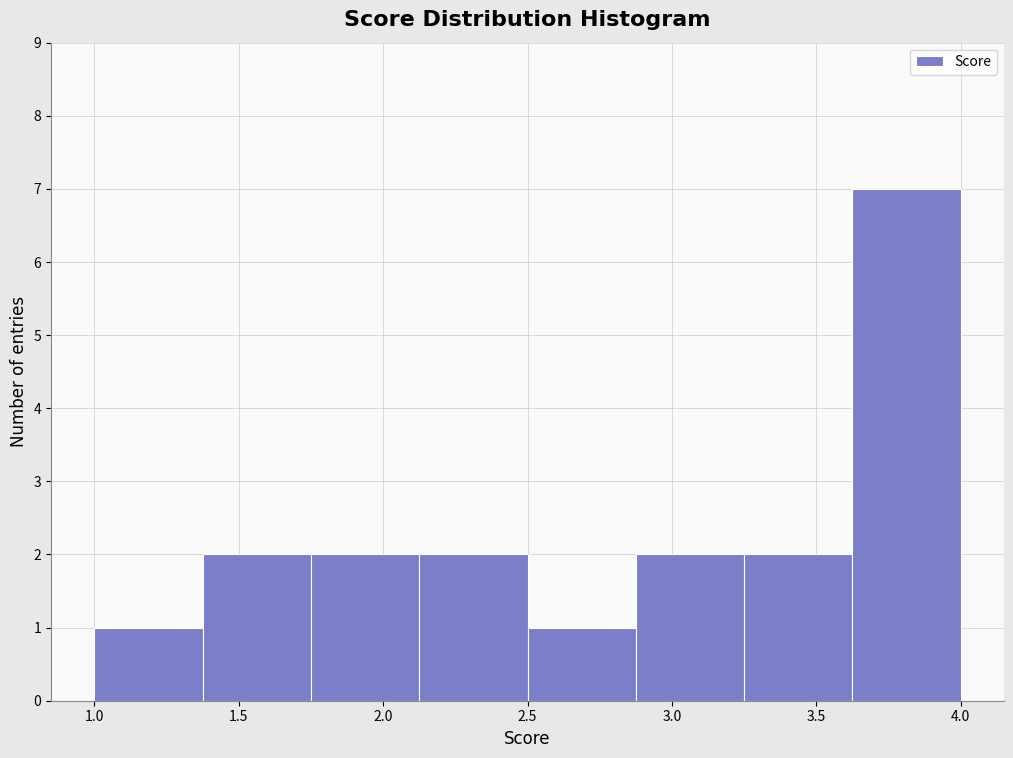

Reading left to right, transcribe this chart: for each bar, give the range it covers on the x-axis and its height. Neither the bar edges nor the heights are printed on the chart, so give them approximately, as read against the axes.

1.000 to 1.375: 1
1.375 to 1.750: 2
1.750 to 2.125: 2
2.125 to 2.500: 2
2.500 to 2.875: 1
2.875 to 3.250: 2
3.250 to 3.625: 2
3.625 to 4.000: 7